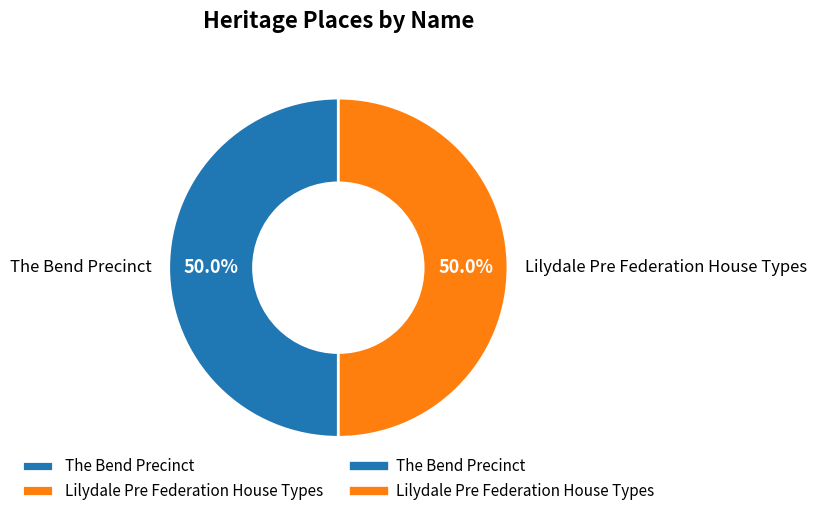

Approximately how many times larger is the value at Lilydale Pre Federation House Types compared to The Bend Precinct?

1.0